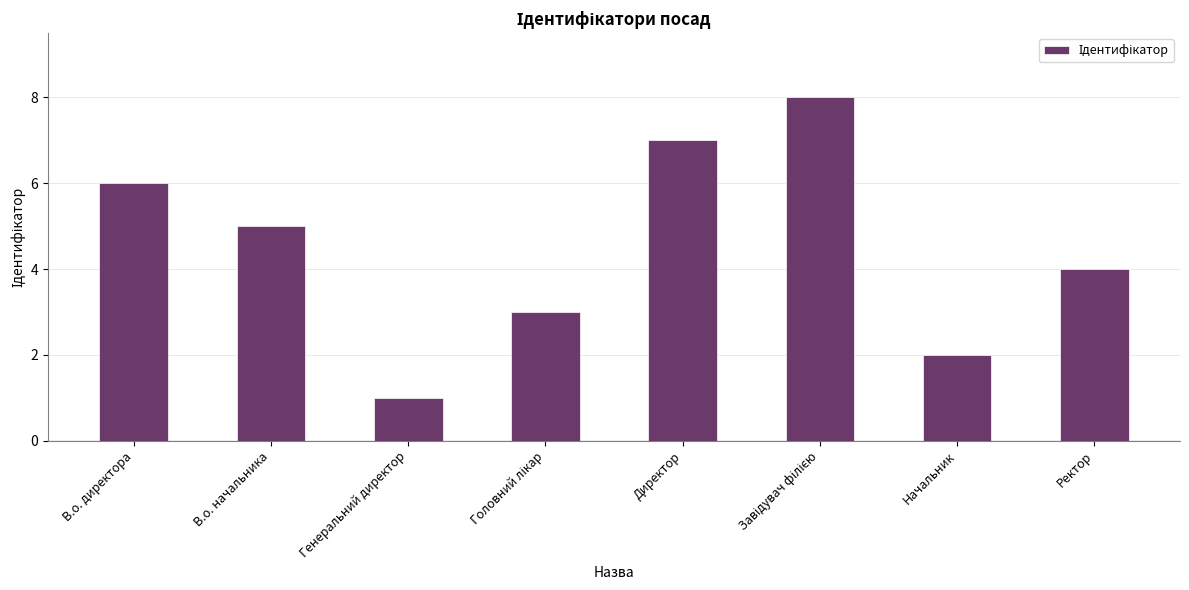

What is the difference between the maximum and minimum values?

7